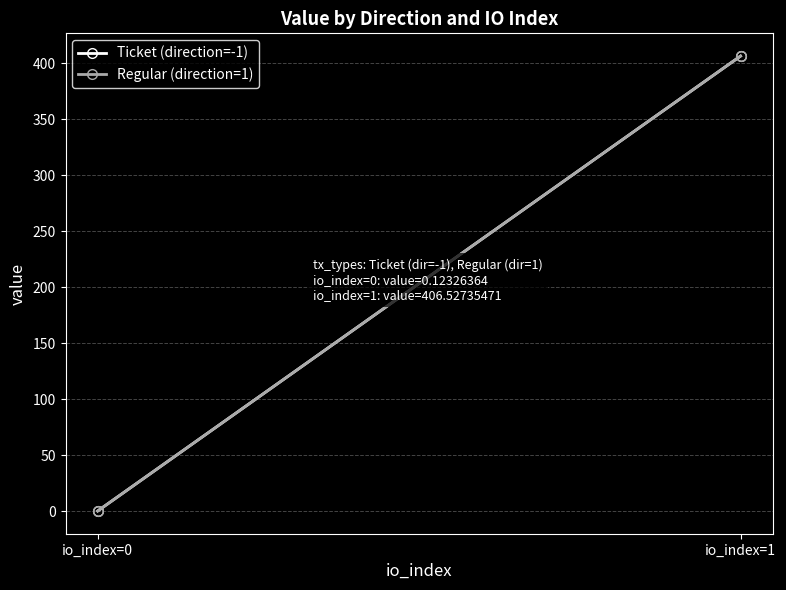

The Regular (direction=1) series shows 237.7 at io_index=1. True or false?

False